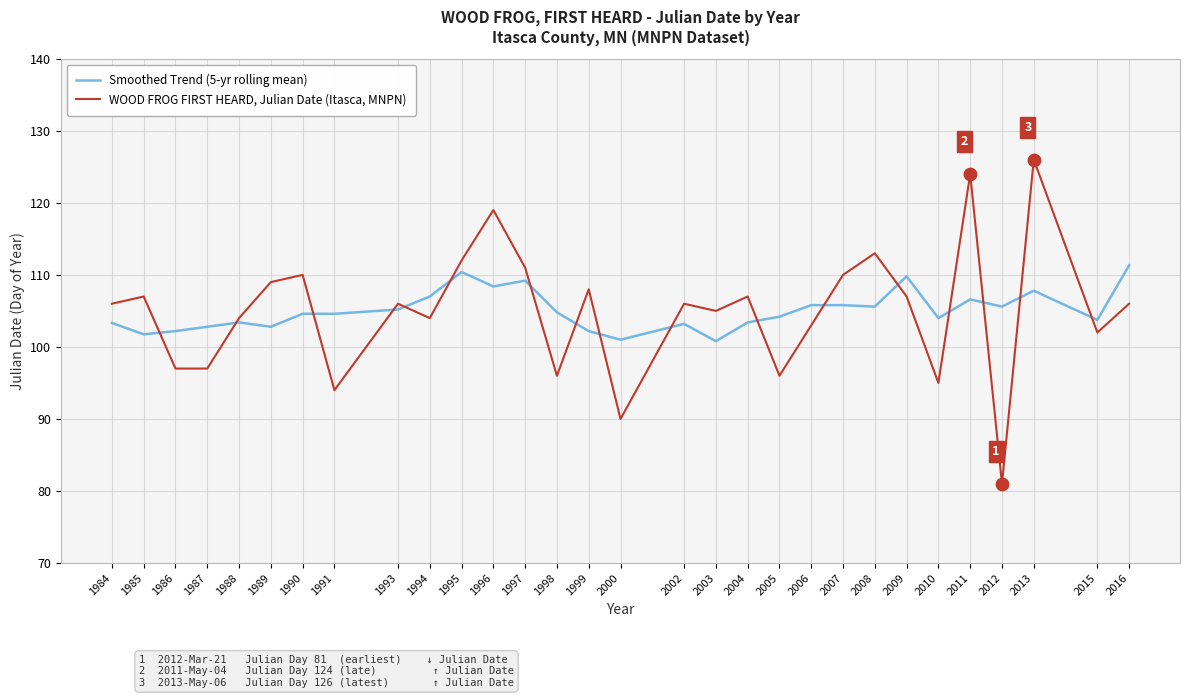

What is the difference between the highest and lowest values at 1997?

1.8